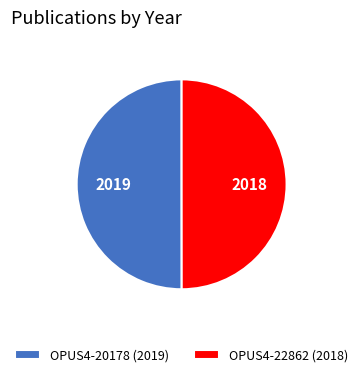

How many slices are in this pie chart?

2